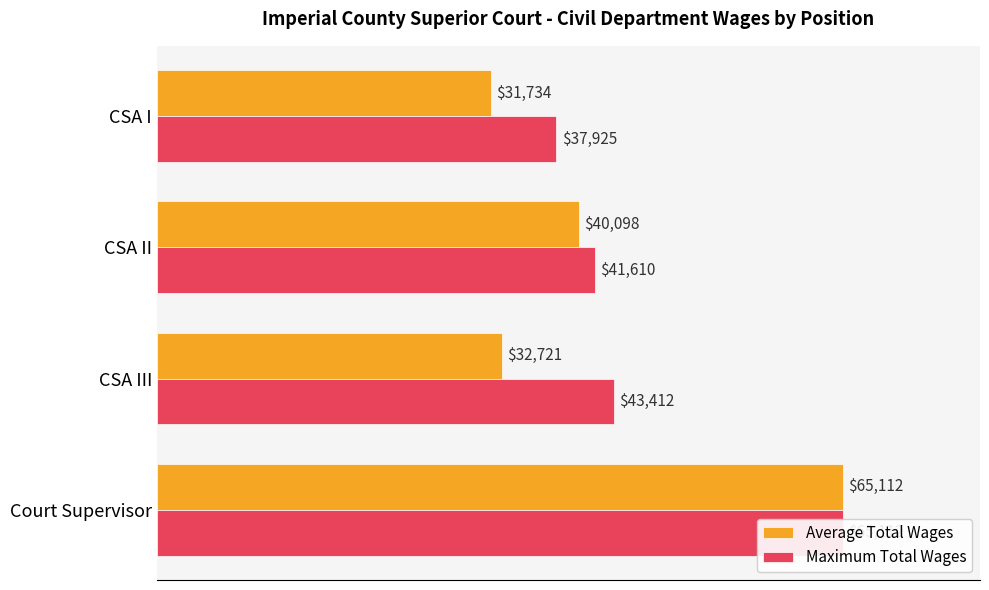

Which series has the widest spread of values?

Average Total Wages